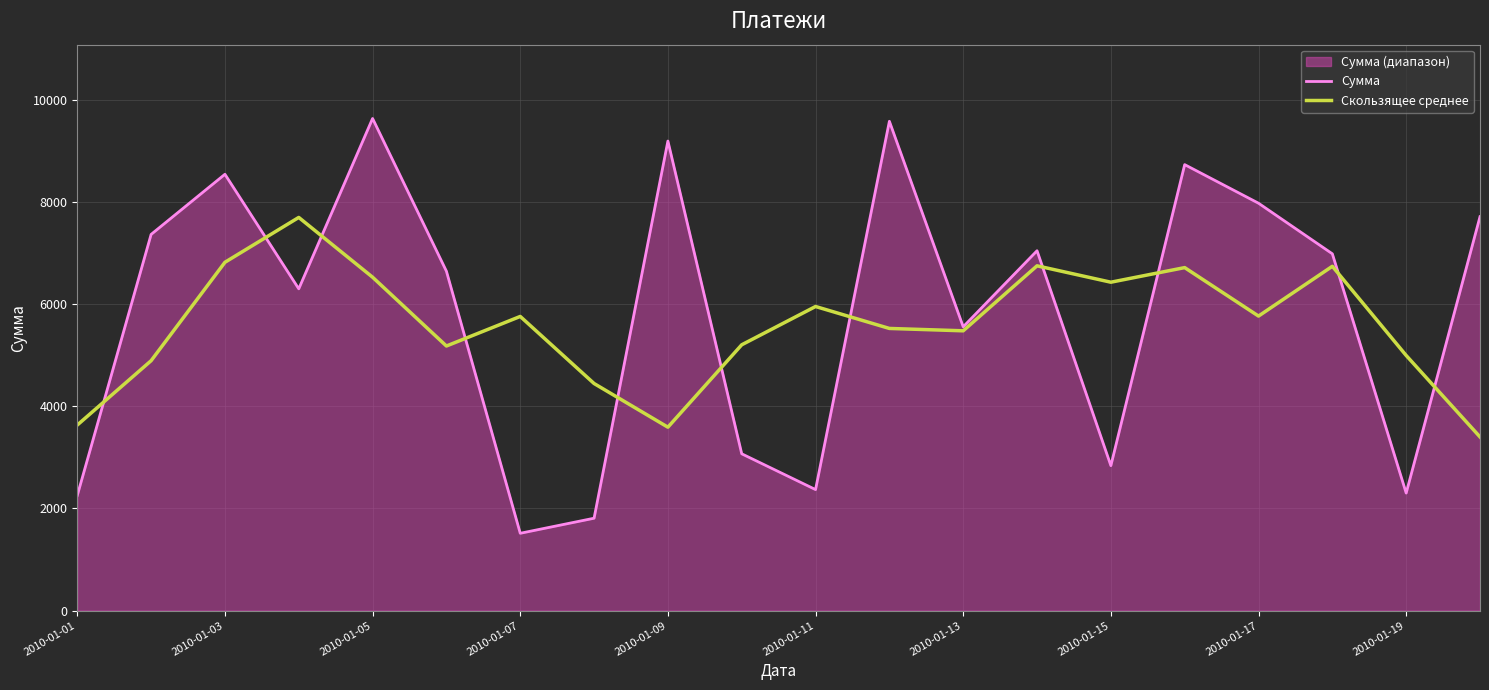

What is the difference between the maximum and minimum values in the Скользящее среднее series?

4300.0